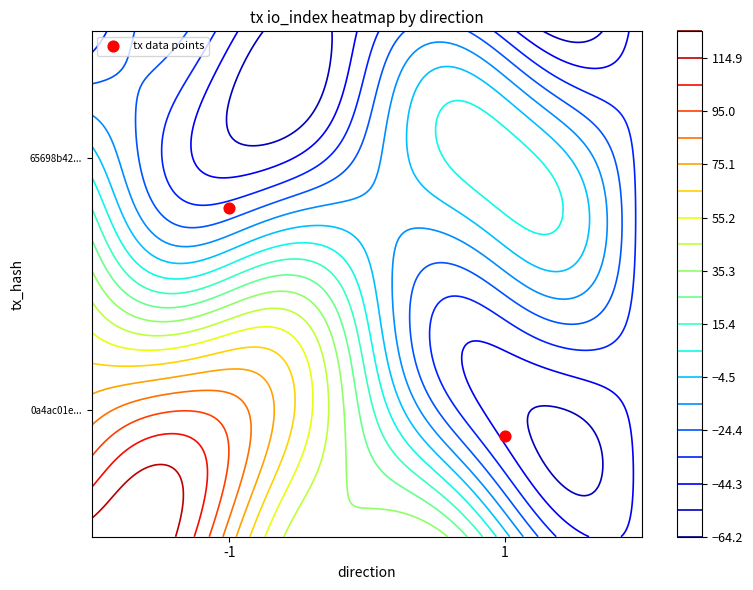

How many values are below 1?

1